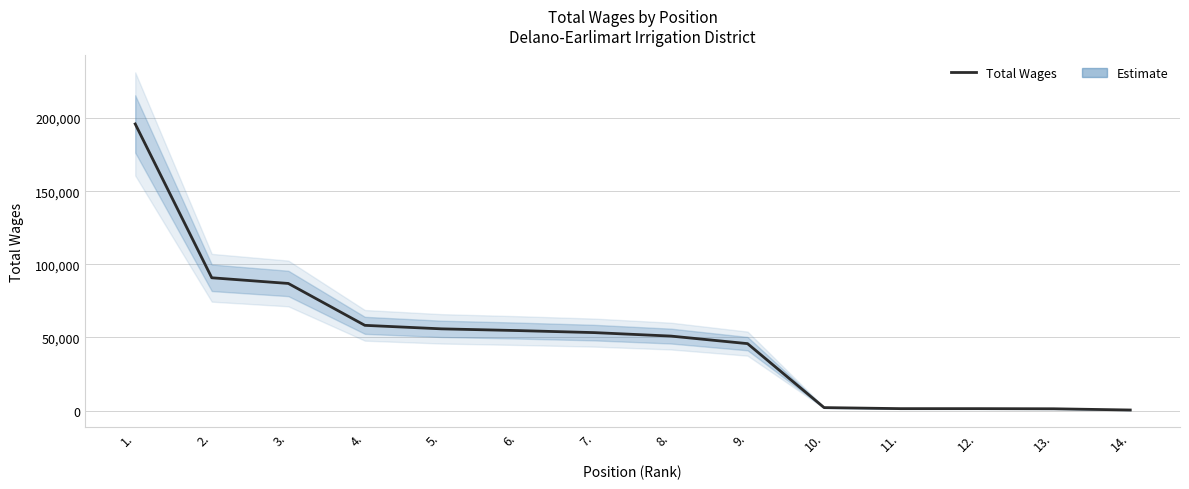

Reading left to right, transcribe all the data shown in this chart.

1.=195982	2.=90792	3.=86908	4.=58264	5.=55870	6.=54683	7.=53288	8.=50909	9.=45756	10.=2012	11.=1300	12.=1300	13.=1200	14.=365